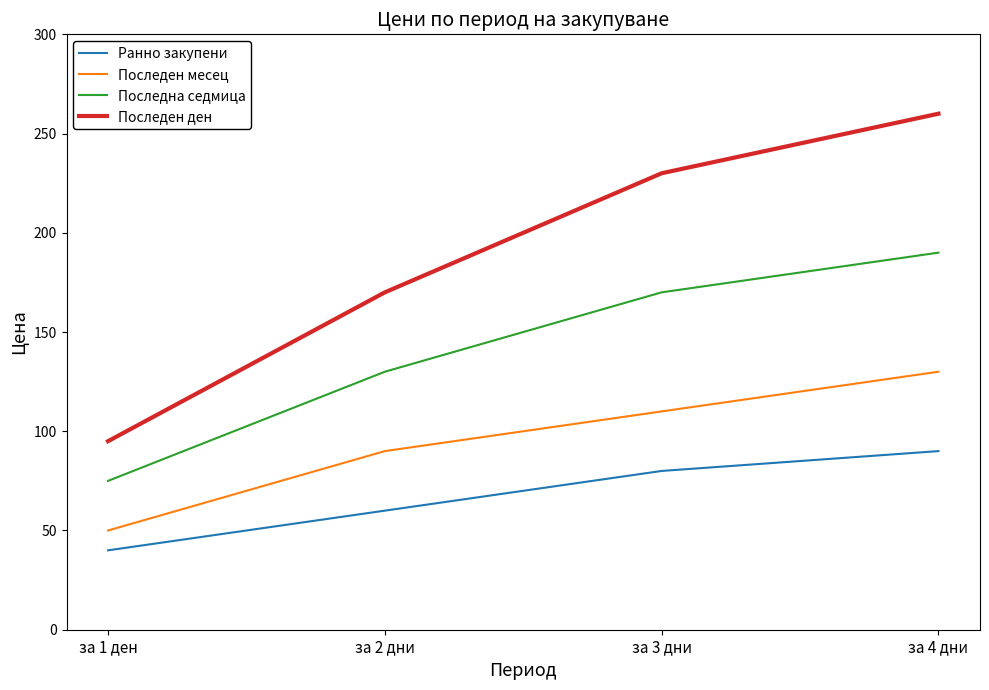

What is the difference between the second highest and minimum values in the Последен ден series?

135